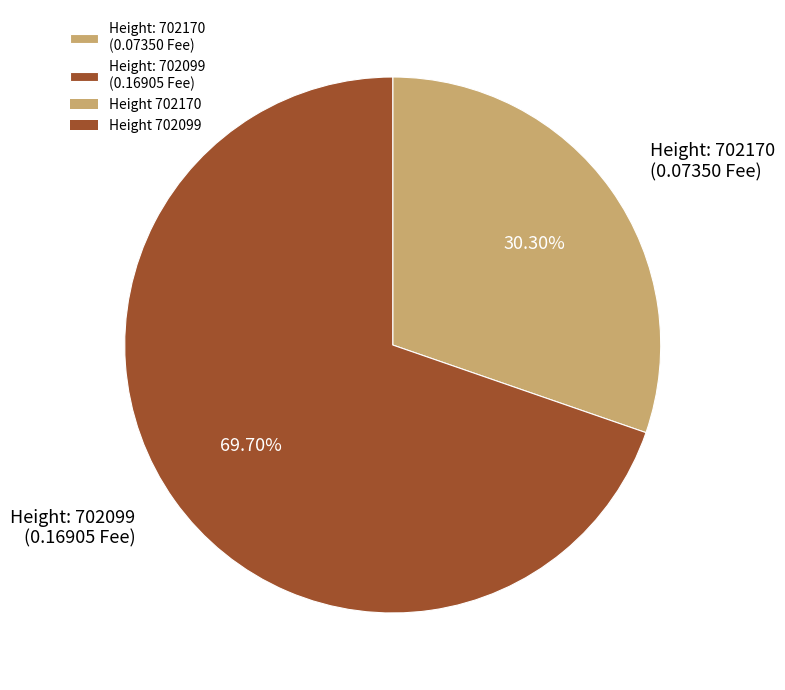

Which has a higher value, Height: 702099 (0.16905 Fee) or Height: 702170 (0.07350 Fee)?

Height: 702099 (0.16905 Fee)